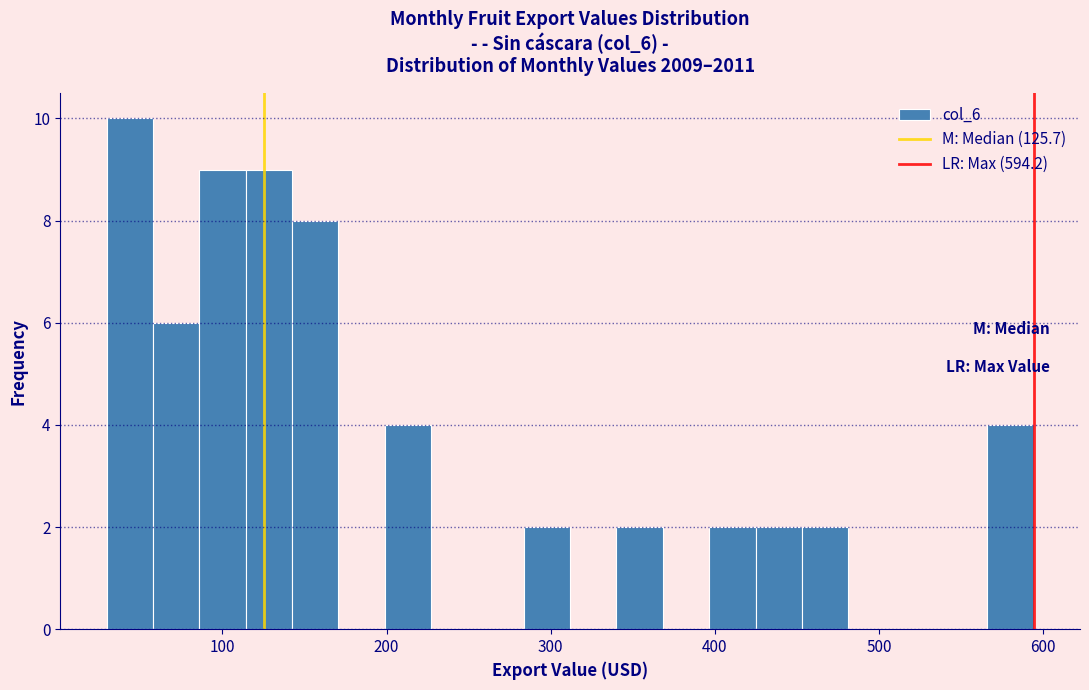

Around what value on the x-axis is the tallest bar? Give the approximate position of its centre, as read against the axis.

40